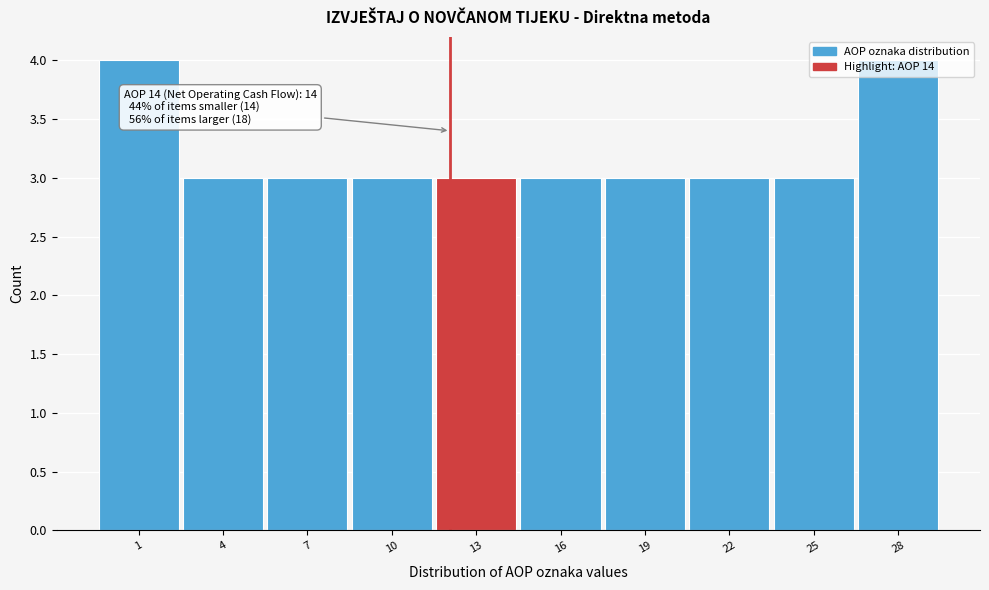

What is the value of the 10th bar from the left?

4